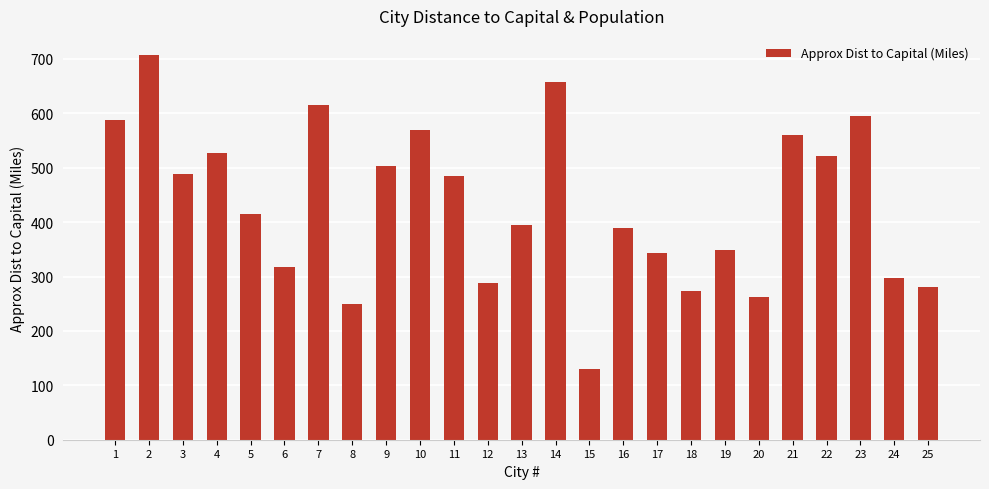

Approximately how many times larger is the value at 9 compared to 5?

1.2